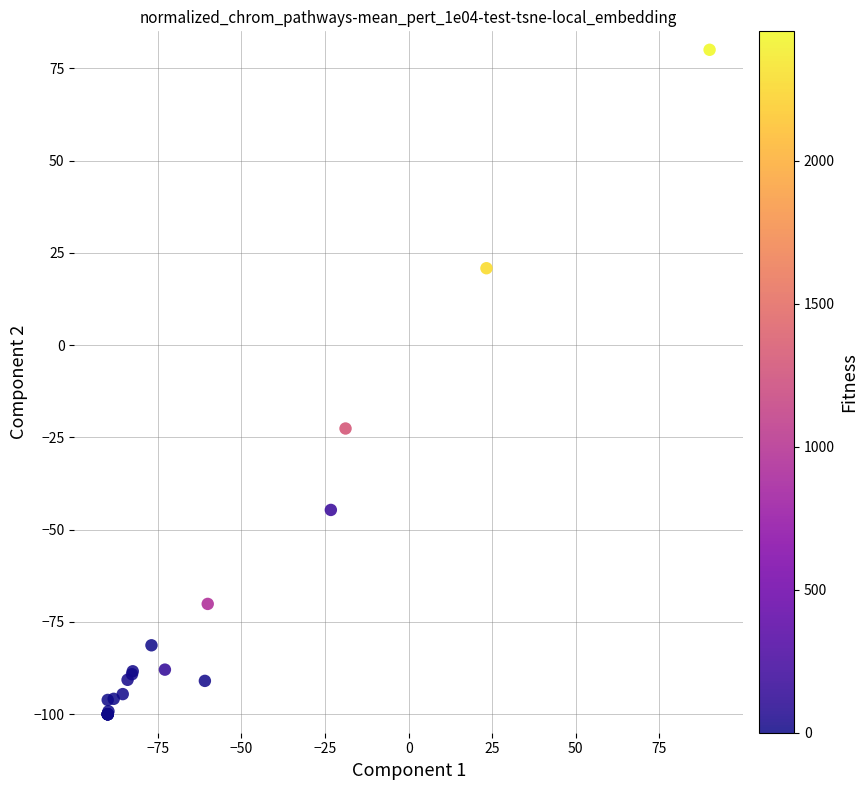

What Y value in the scatter plot is closest to -10?

-22.6